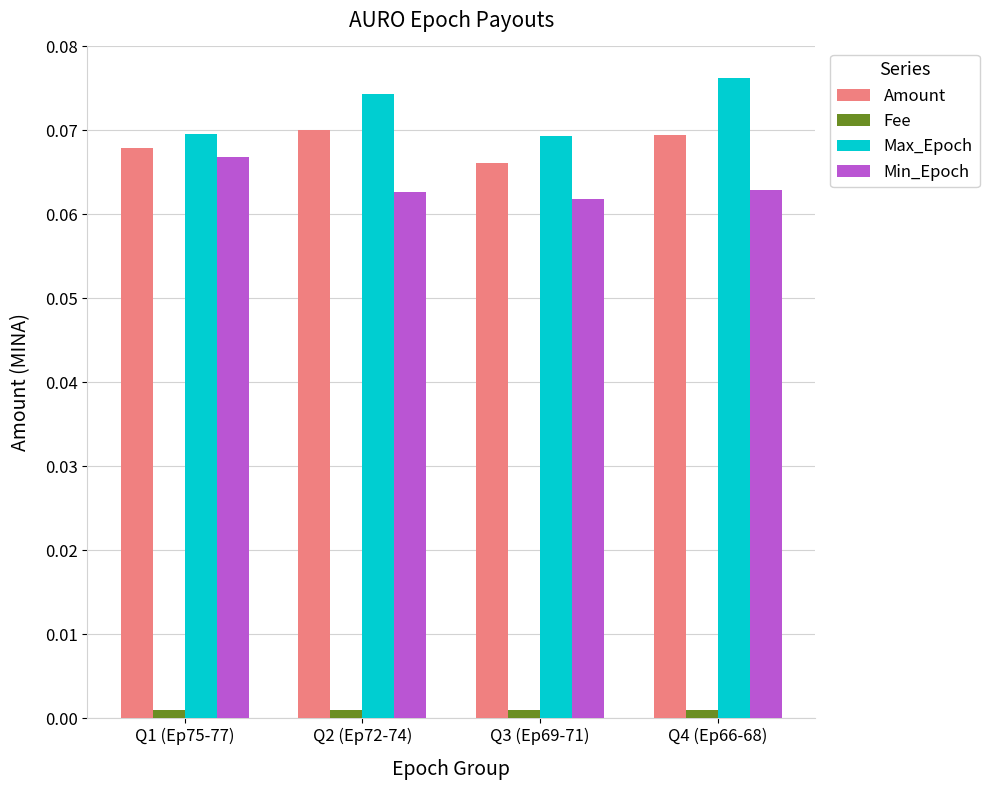

At Q2 (Ep72-74), list the series in order from largest to smallest.

Max_Epoch, Amount, Min_Epoch, Fee